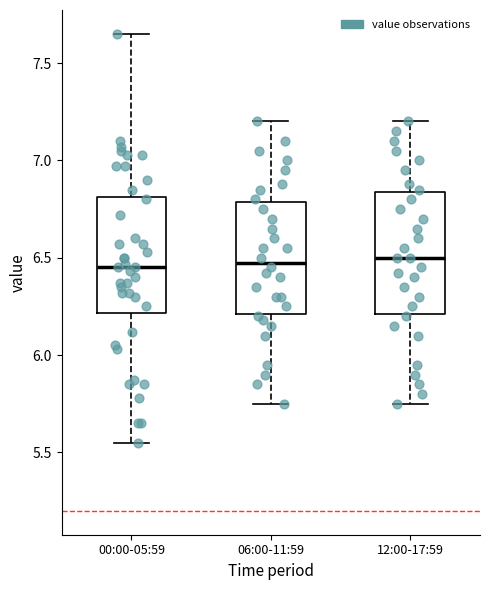

Reading left to right, transcribe this box plot: for each box, give where its median line is, the range the box spans, and where its two whiskers end, as read against the y-axis. The values are not printed on the chart, so give them approximately, as read against the axis.

00:00-05:59: median 6.45, box 6.20 to 6.80, whiskers 5.55 to 7.65
06:00-11:59: median 6.50, box 6.20 to 6.80, whiskers 5.75 to 7.20
12:00-17:59: median 6.50, box 6.20 to 6.85, whiskers 5.75 to 7.20